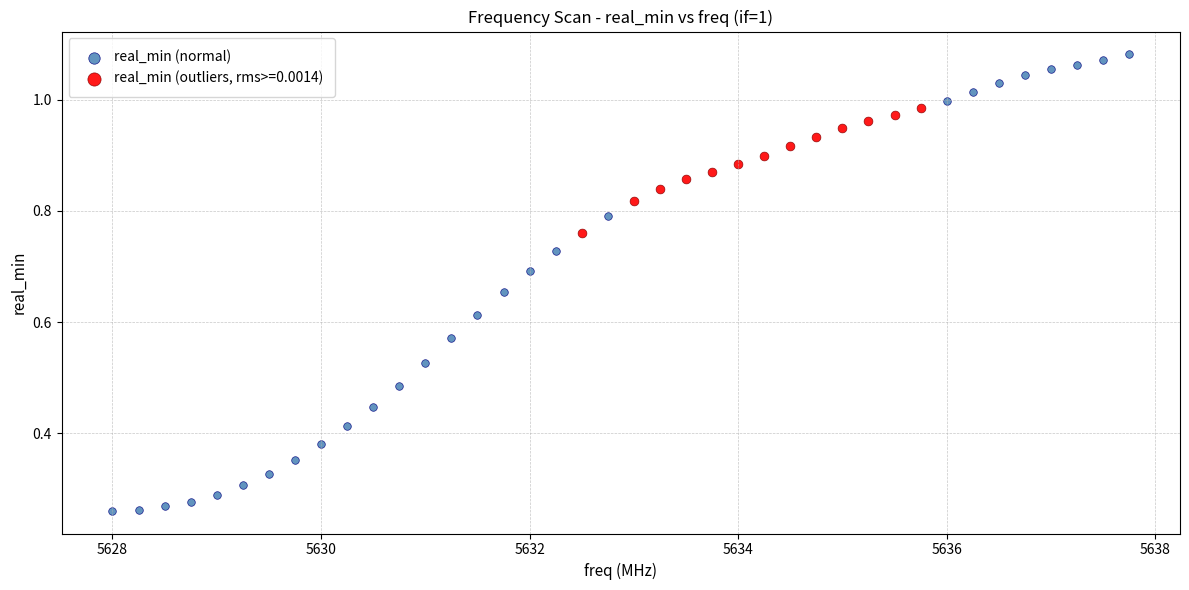

Which series contains the lowest Y value?

real_min (normal)